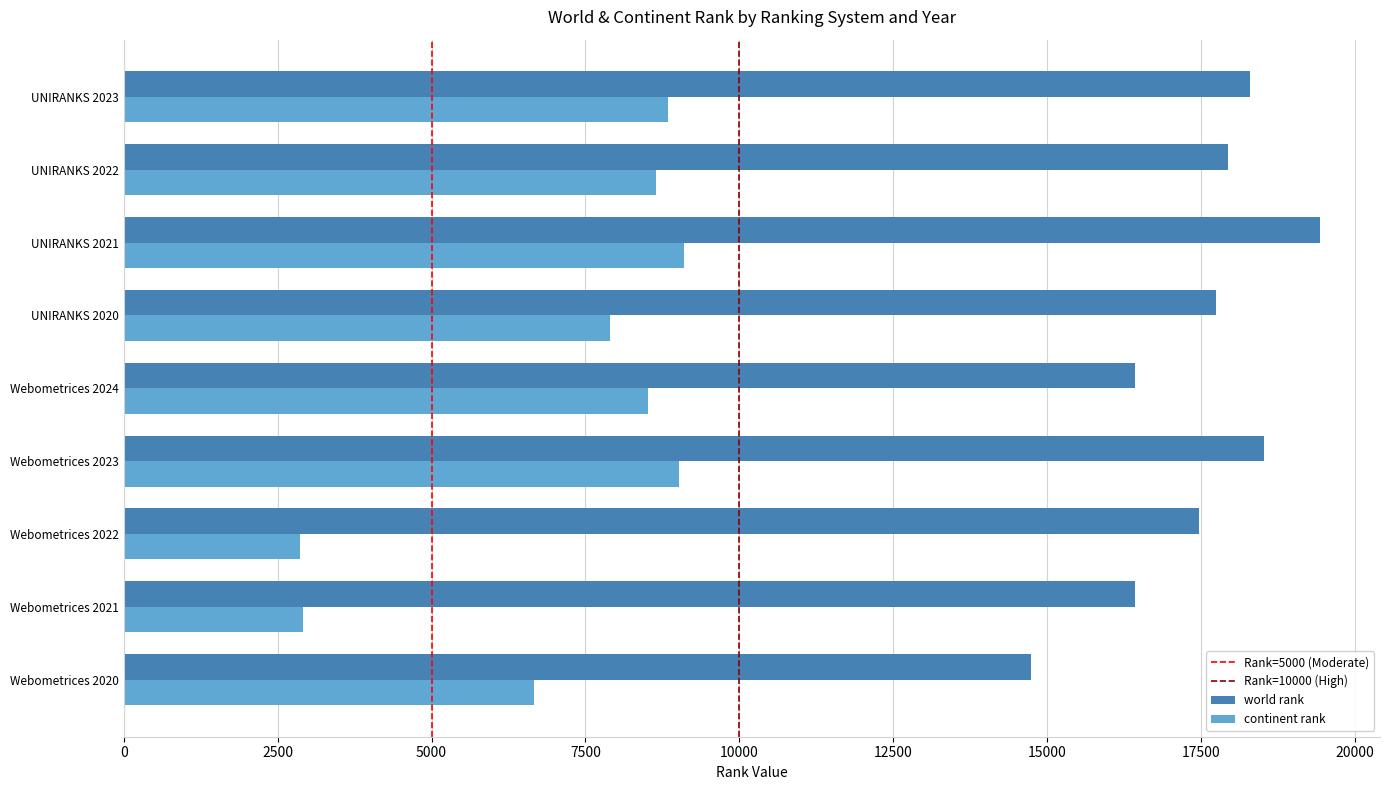

At Webometrices 2020, list the series in order from largest to smallest.

world rank, continent rank